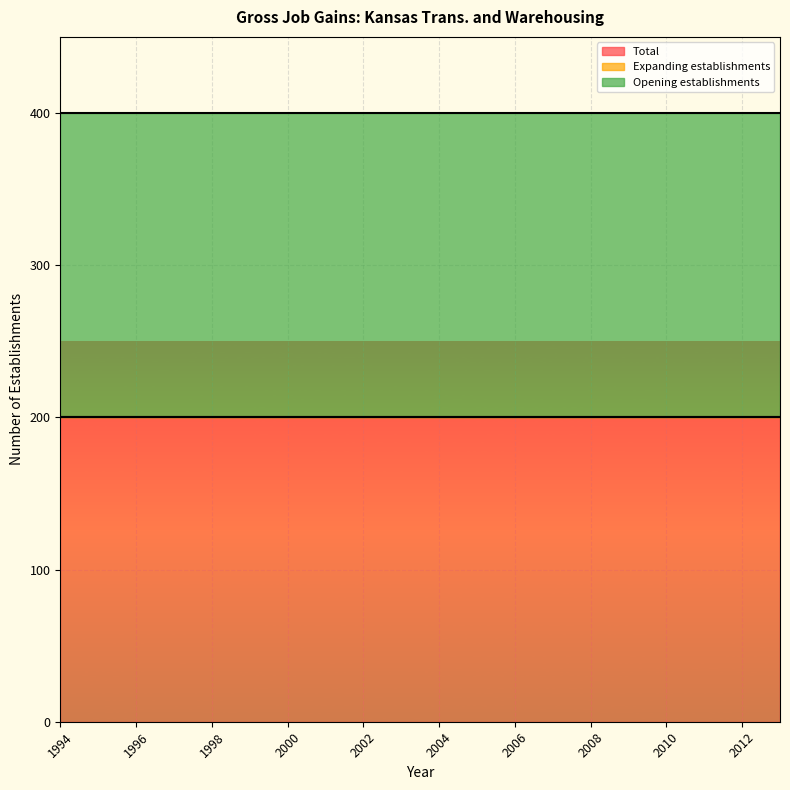

Where is Total nearest to the value 200?

1994